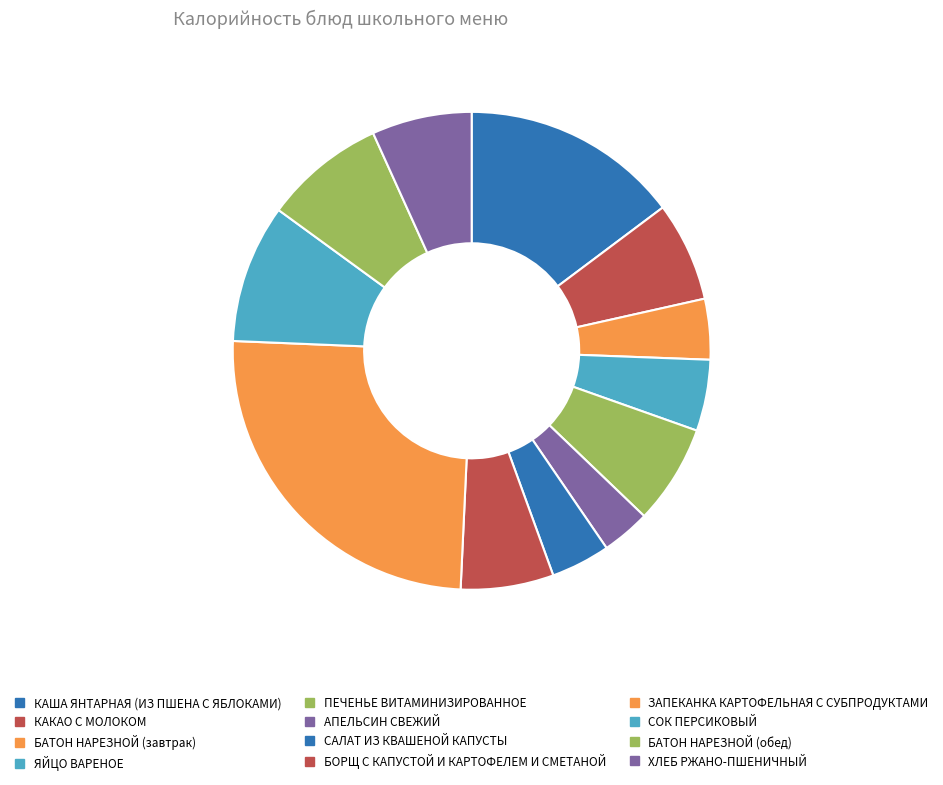

Count the number of slices in the pie.

12